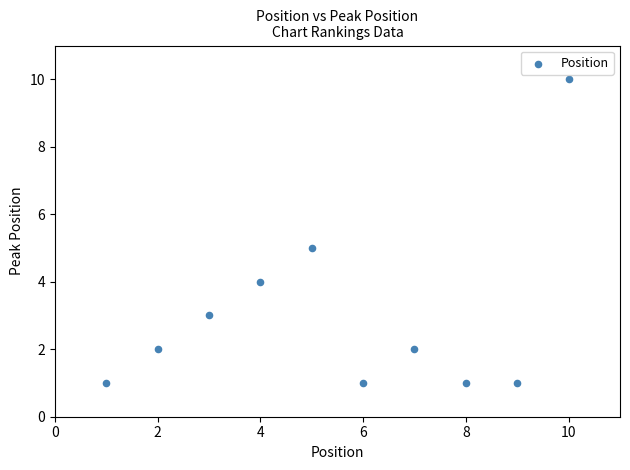

What is the average X value?

6